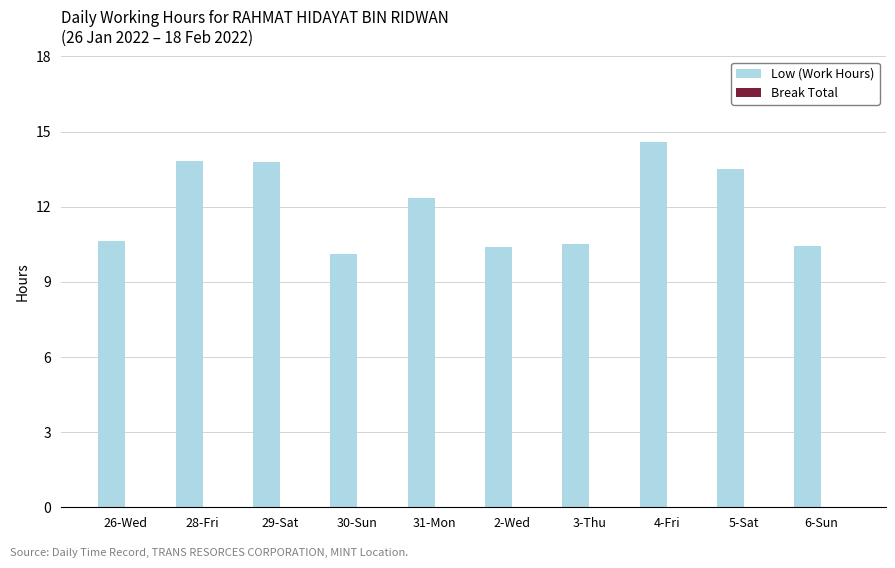

Reading left to right, transcribe all the data shown in this chart.

10.7	13.8	13.8	10.1	12.3	10.4	10.5	14.6	13.5	10.4